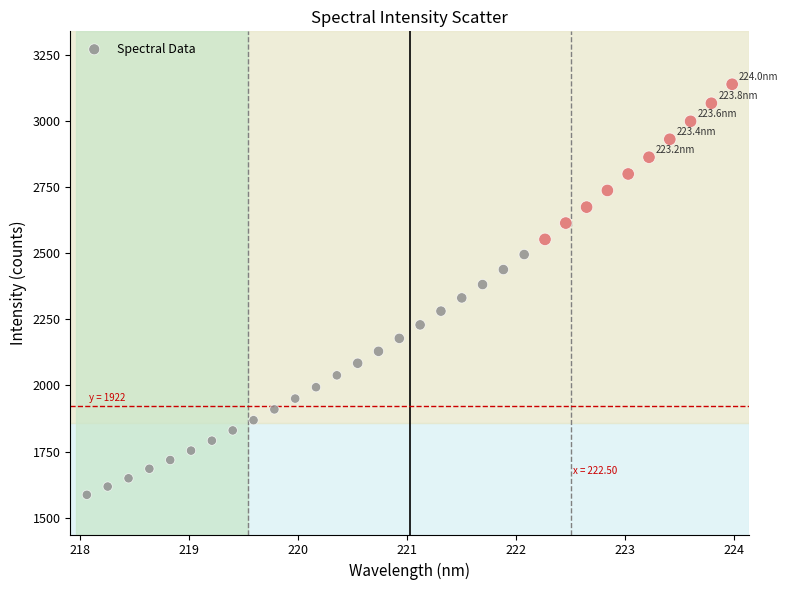

What is the range of X values (max minus min)?

5.9